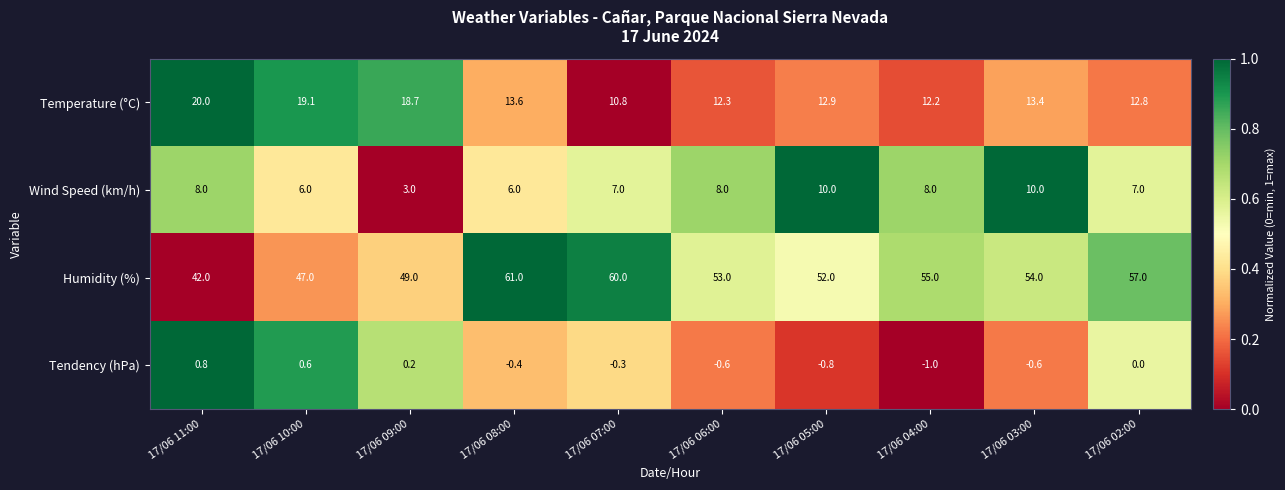

Where does the Temperature (°C) series first go above 13?

17/06 11:00